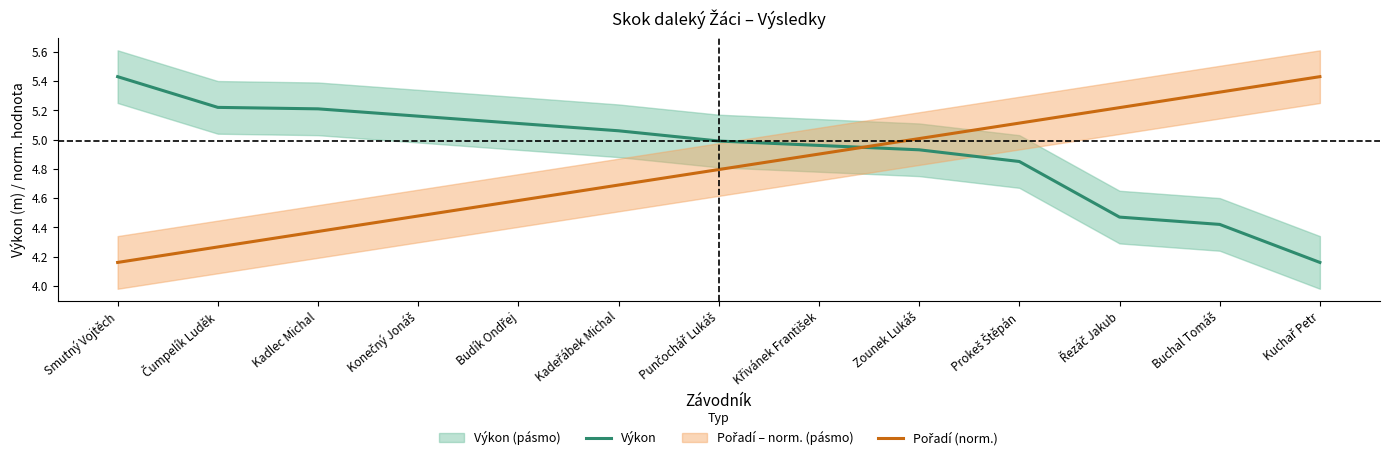

What is the difference between the maximum and second lowest values in the Výkon series?

1.0